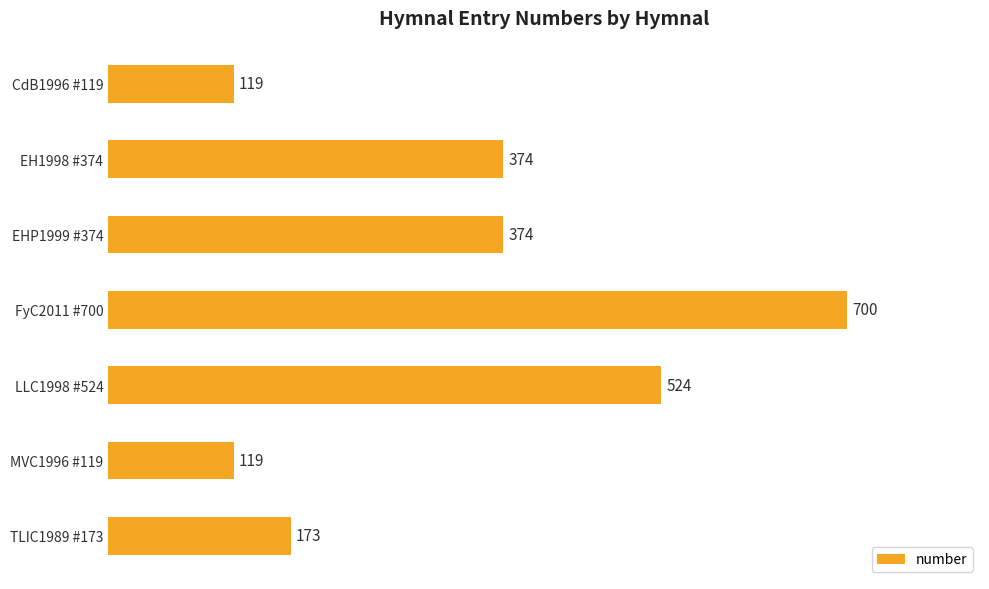

What is the average value?

340